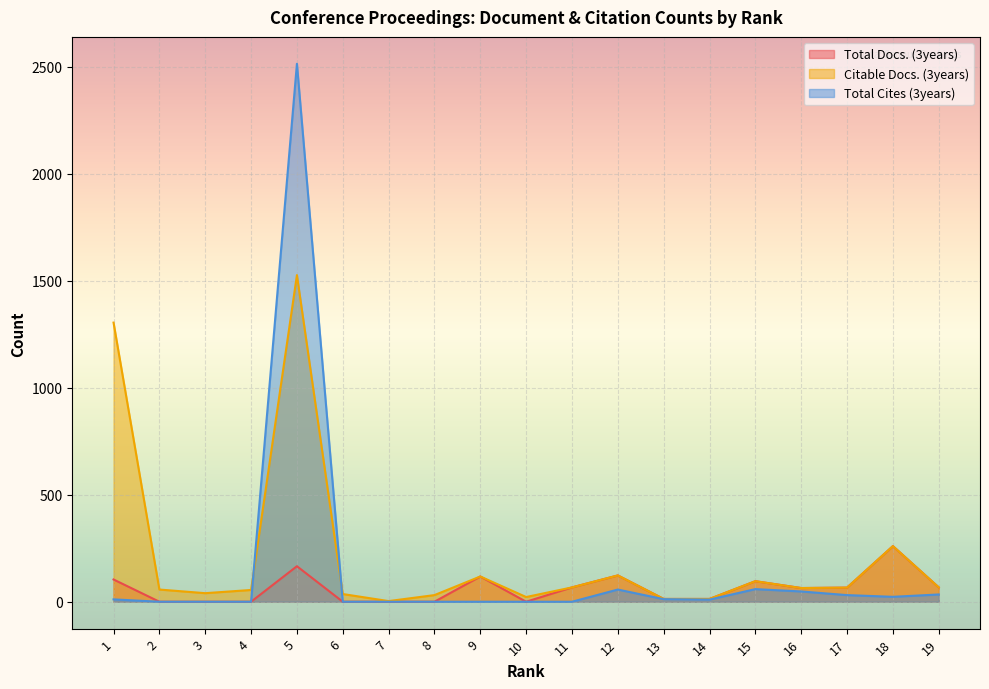

What is the difference between the Total Docs. (3years) values at 2 and 19?

67